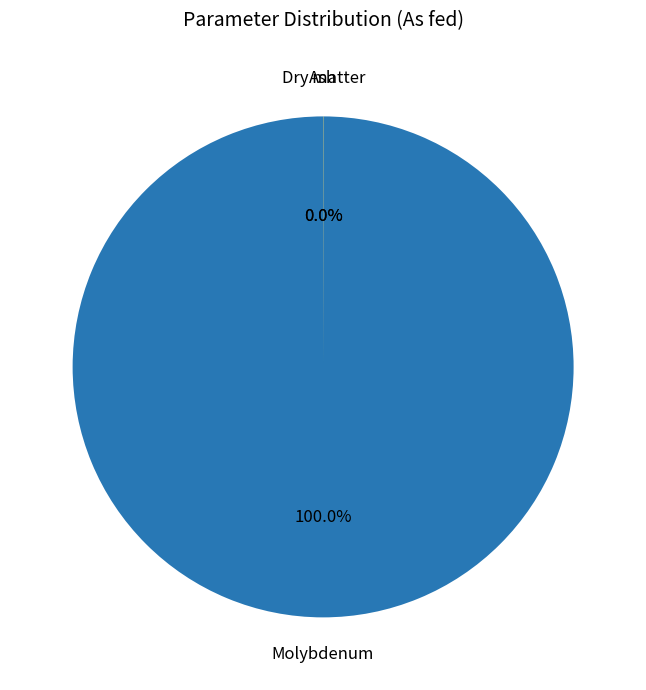

What is the largest slice in the pie chart?

Molybdenum